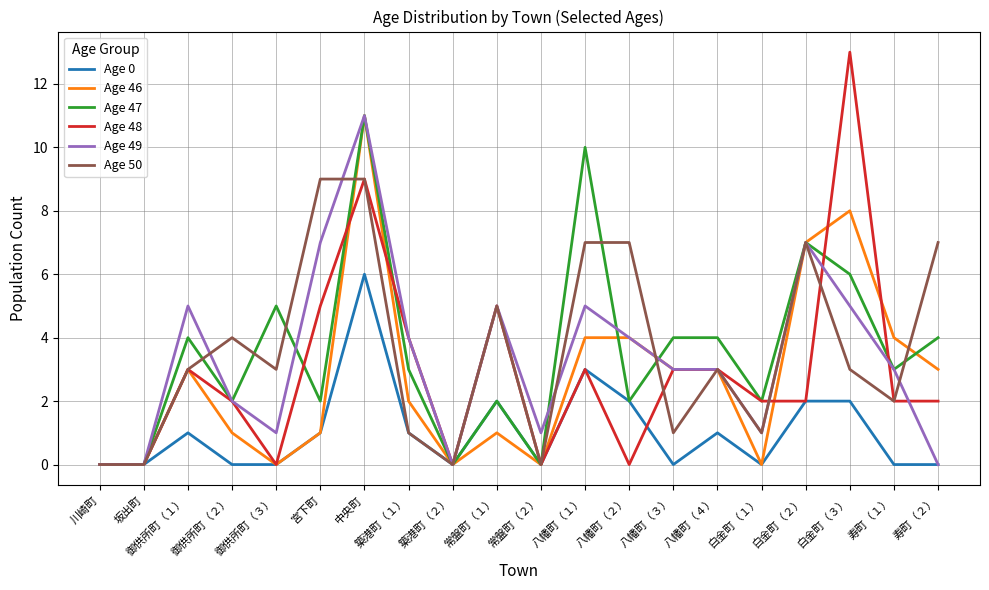

Reading left to right, extract all data points from this chart.

Age 0: 川崎町=0	坂出町=0	御供所町（１）=1	御供所町（２）=0	御供所町（３）=0	宮下町=1	中央町=6	築港町（１）=1	築港町（２）=0	常盤町（１）=2	常盤町（２）=0	八幡町（１）=3	八幡町（２）=2	八幡町（３）=0	八幡町（４）=1	白金町（１）=0	白金町（２）=2	白金町（３）=2	寿町（１）=0	寿町（２）=0
Age 46: 川崎町=0	坂出町=0	御供所町（１）=3	御供所町（２）=1	御供所町（３）=0	宮下町=1	中央町=11	築港町（１）=2	築港町（２）=0	常盤町（１）=1	常盤町（２）=0	八幡町（１）=4	八幡町（２）=4	八幡町（３）=3	八幡町（４）=3	白金町（１）=0	白金町（２）=7	白金町（３）=8	寿町（１）=4	寿町（２）=3
Age 47: 川崎町=0	坂出町=0	御供所町（１）=4	御供所町（２）=2	御供所町（３）=5	宮下町=2	中央町=11	築港町（１）=3	築港町（２）=0	常盤町（１）=2	常盤町（２）=0	八幡町（１）=10	八幡町（２）=2	八幡町（３）=4	八幡町（４）=4	白金町（１）=2	白金町（２）=7	白金町（３）=6	寿町（１）=3	寿町（２）=4
Age 48: 川崎町=0	坂出町=0	御供所町（１）=3	御供所町（２）=2	御供所町（３）=0	宮下町=5	中央町=9	築港町（１）=4	築港町（２）=0	常盤町（１）=5	常盤町（２）=0	八幡町（１）=3	八幡町（２）=0	八幡町（３）=3	八幡町（４）=3	白金町（１）=2	白金町（２）=2	白金町（３）=13	寿町（１）=2	寿町（２）=2
Age 49: 川崎町=0	坂出町=0	御供所町（１）=5	御供所町（２）=2	御供所町（３）=1	宮下町=7	中央町=11	築港町（１）=4	築港町（２）=0	常盤町（１）=5	常盤町（２）=1	八幡町（１）=5	八幡町（２）=4	八幡町（３）=3	八幡町（４）=3	白金町（１）=1	白金町（２）=7	白金町（３）=5	寿町（１）=3	寿町（２）=0
Age 50: 川崎町=0	坂出町=0	御供所町（１）=3	御供所町（２）=4	御供所町（３）=3	宮下町=9	中央町=9	築港町（１）=1	築港町（２）=0	常盤町（１）=5	常盤町（２）=0	八幡町（１）=7	八幡町（２）=7	八幡町（３）=1	八幡町（４）=3	白金町（１）=1	白金町（２）=7	白金町（３）=3	寿町（１）=2	寿町（２）=7